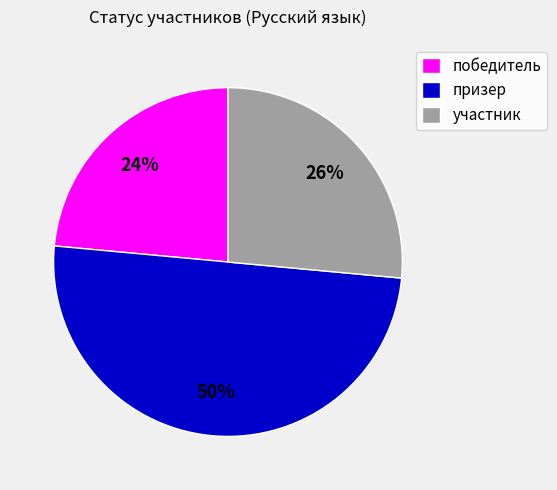

What is the smallest slice in the pie chart?

победитель